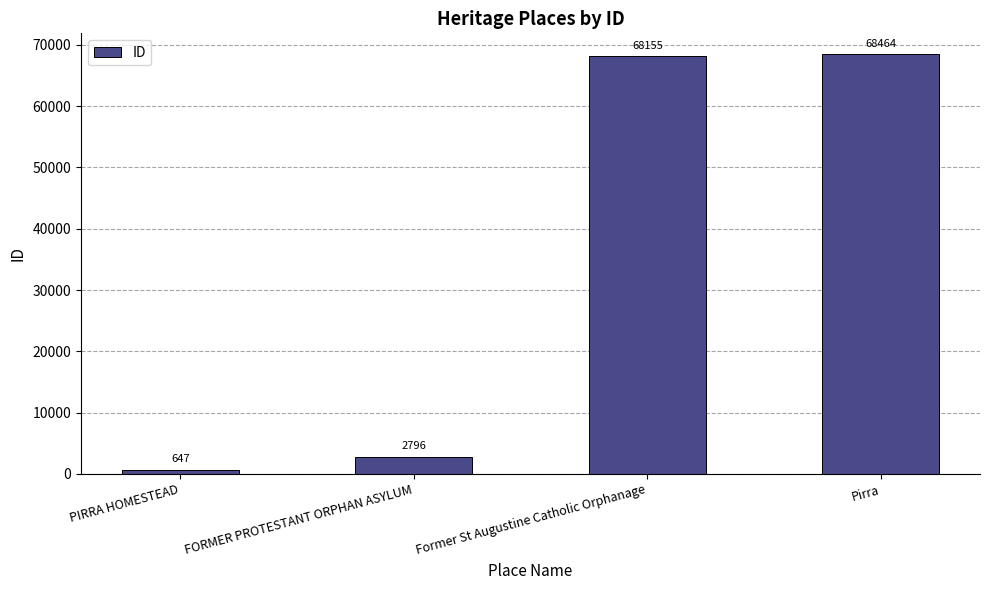

The chart shows a value of 2796 at FORMER PROTESTANT ORPHAN ASYLUM. True or false?

True